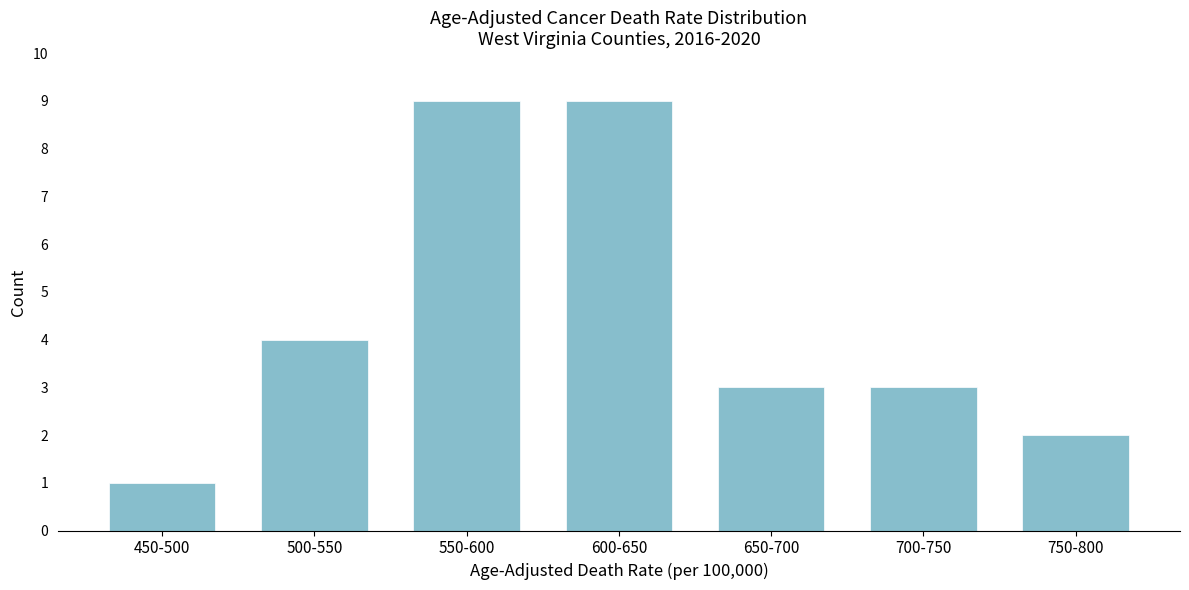

Reading left to right, list all the values displayed in this chart.

1	4	9	9	3	3	2